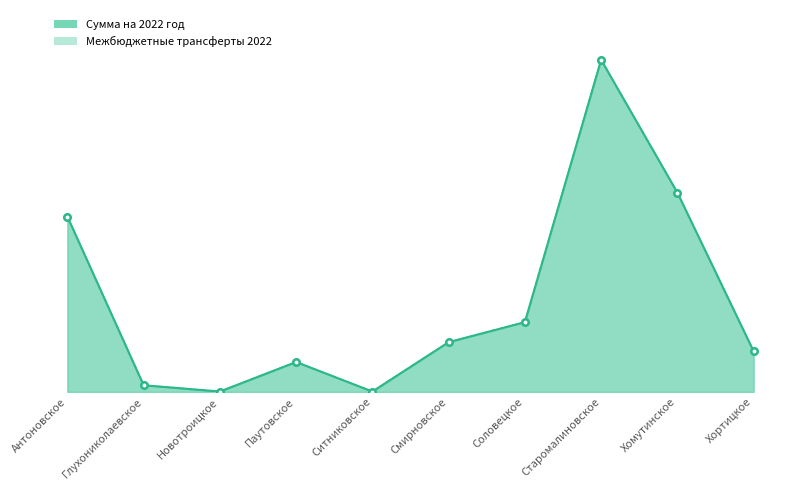

What is the total value across all series at Ситниковское?

2000